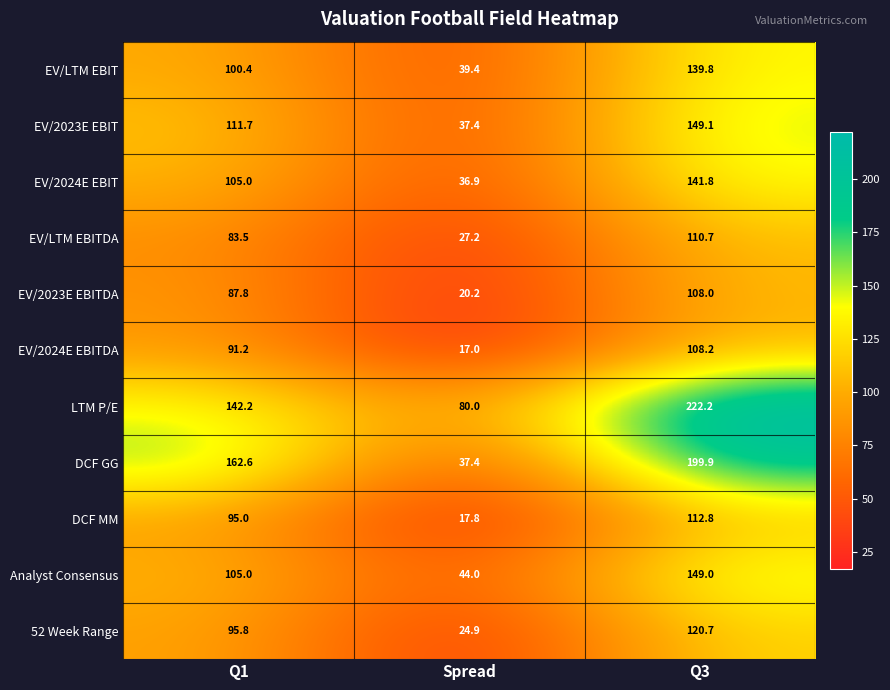

Between Q1 and Q3, which series saw the biggest shift?

LTM P/E